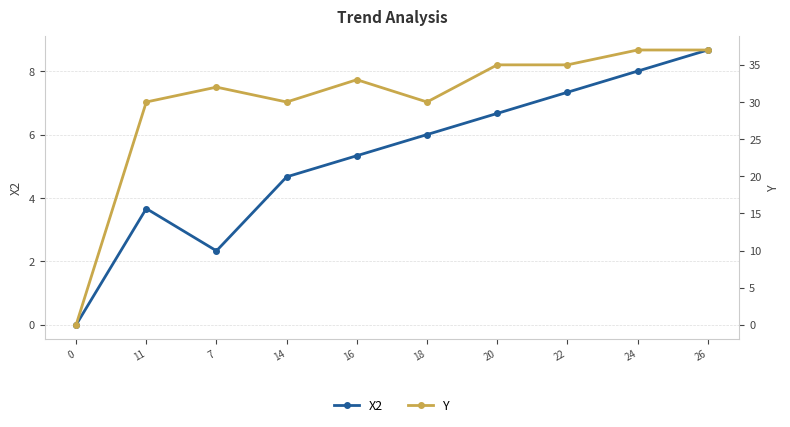

True or false: Y and X2 intersect in this chart.

False